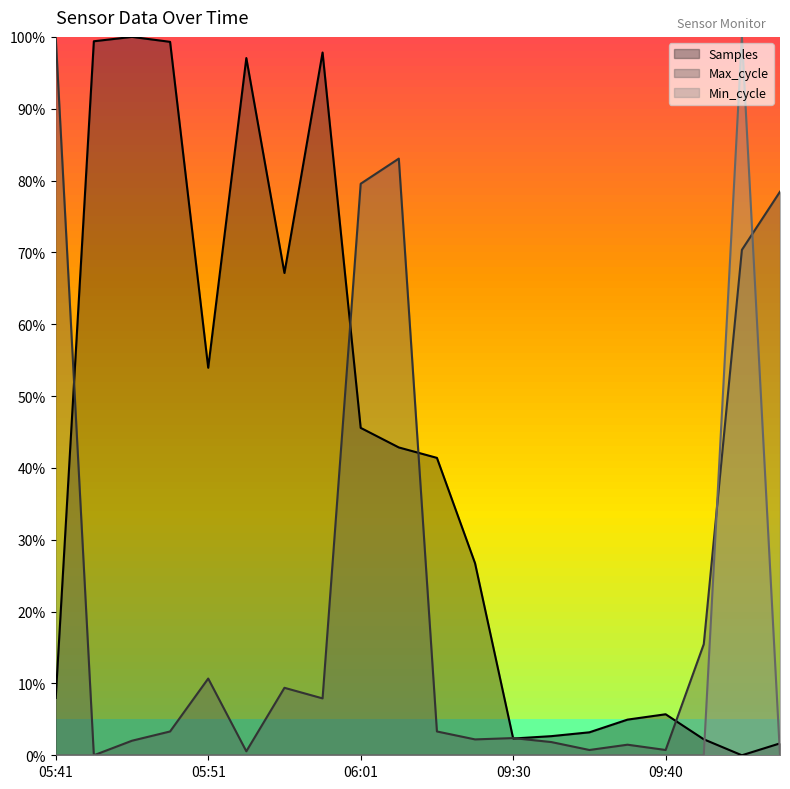

What is the average value of the Samples series?

40.1